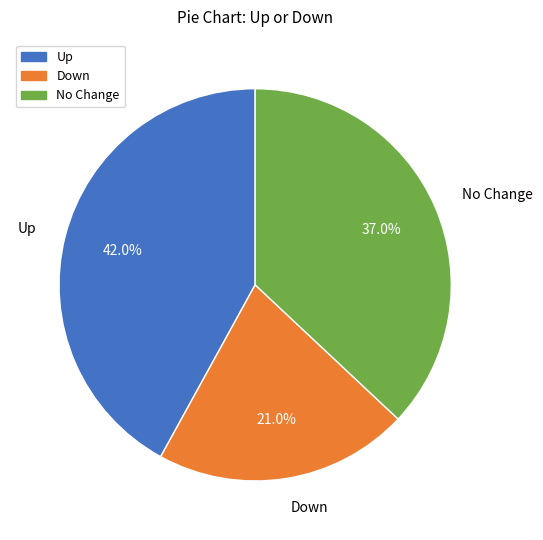

Which has a higher value, Up or No Change?

Up